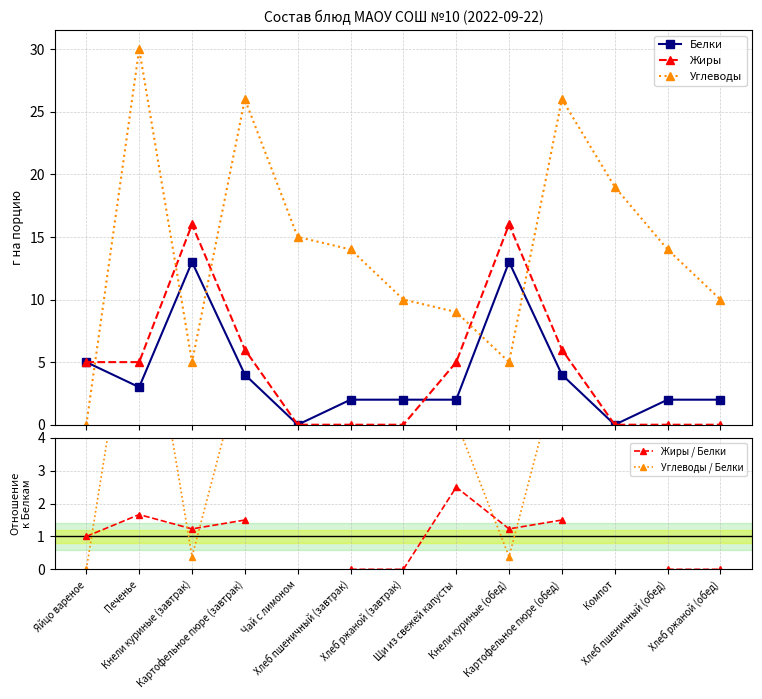

Is this an area chart (filled region under the line)?

No